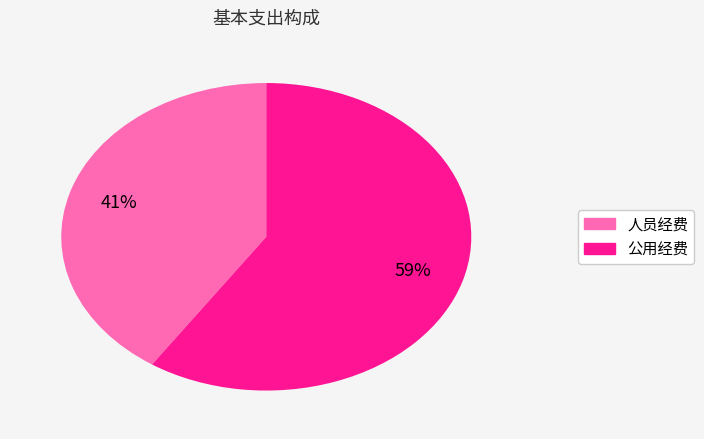

To the nearest percent, what percentage of the pie is 公用经费?

59%